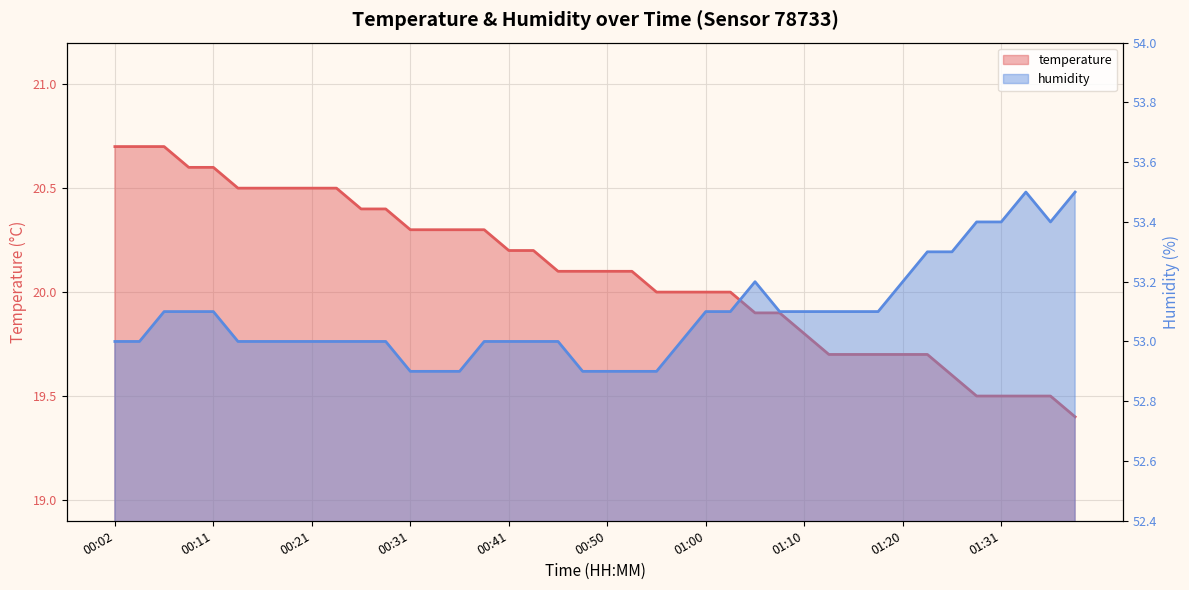

What is the difference between the second highest and second lowest values in the humidity series?

0.6